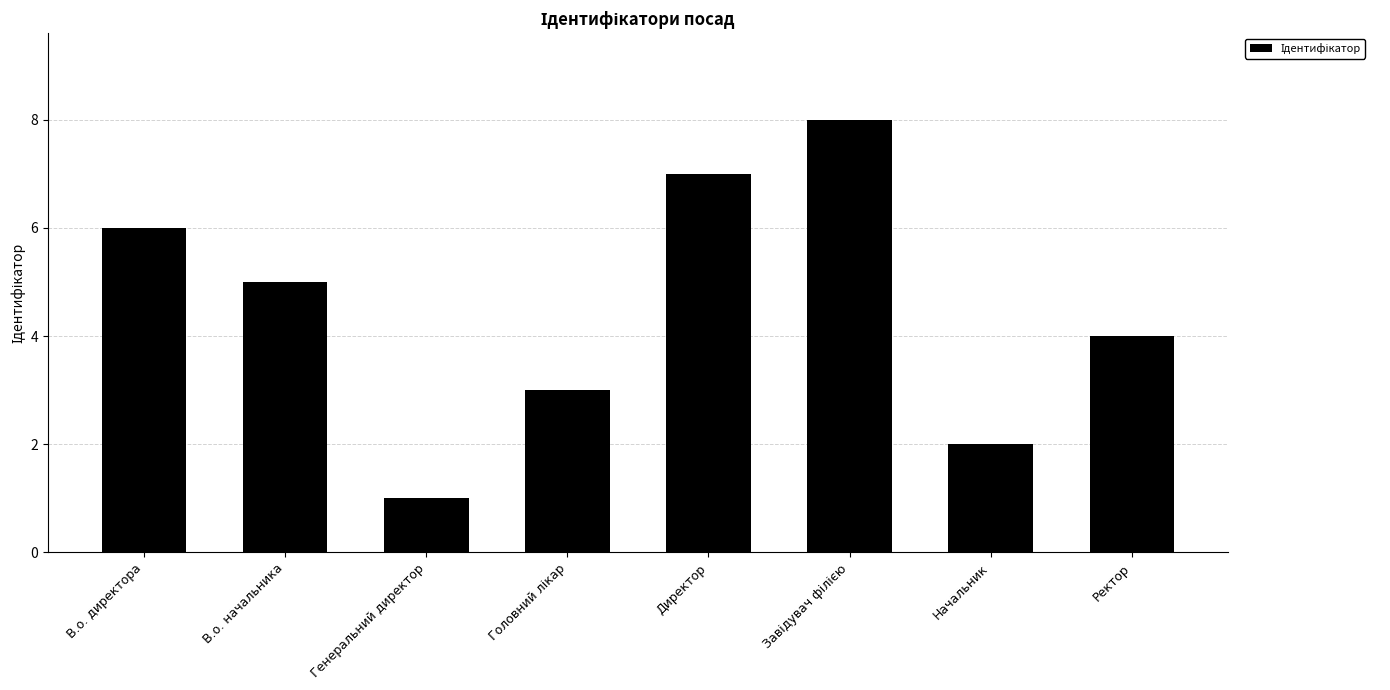

Reading left to right, what are all the values shown in this chart?

6	5	1	3	7	8	2	4